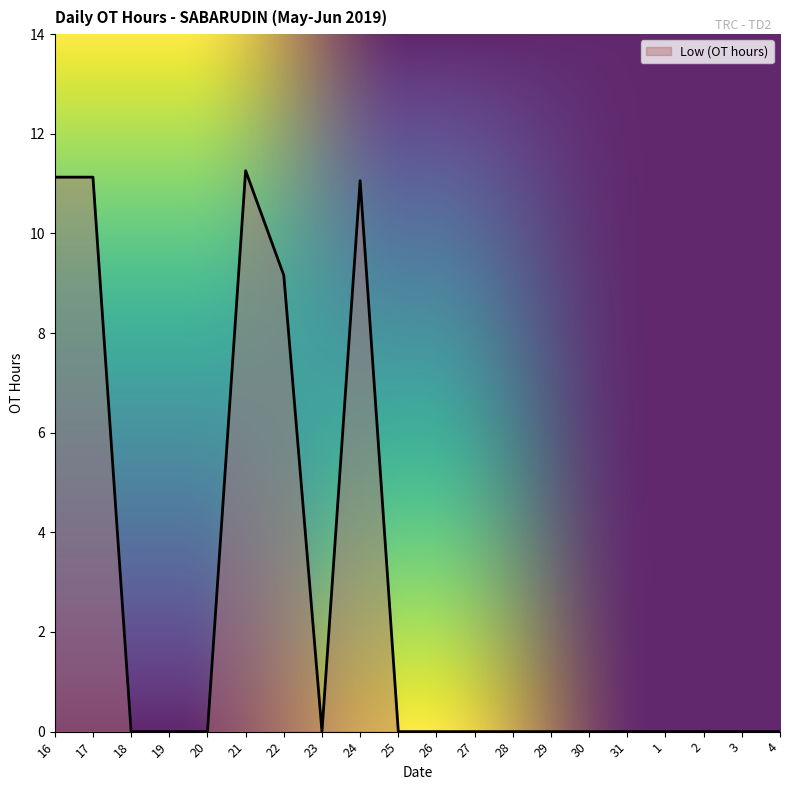

Where is the data nearest to the value 5?

22